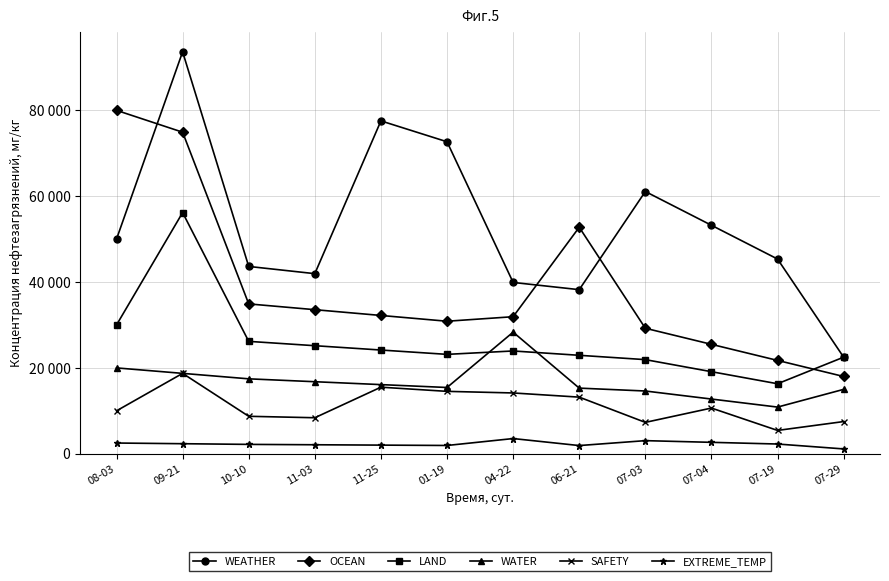

Which series has the largest range (max minus min)?

WEATHER